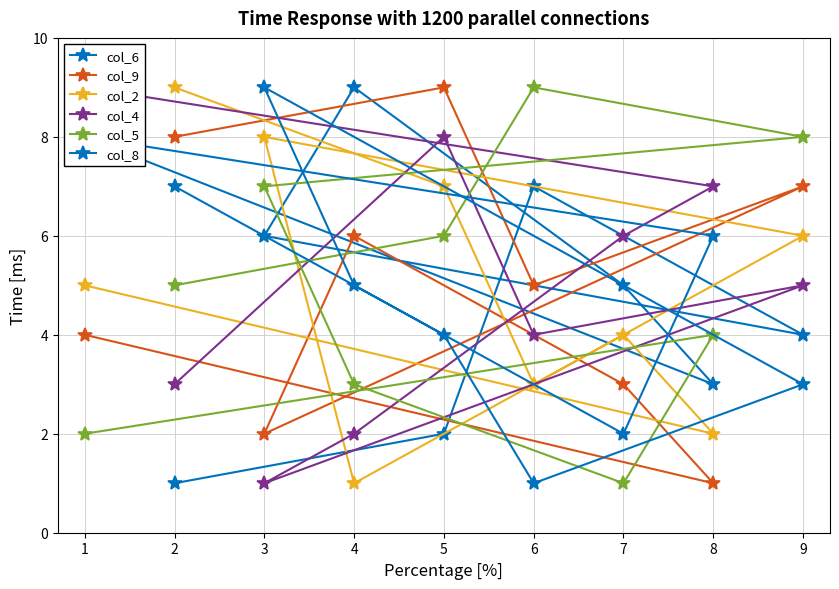

What value does the col_9 series have at 8?

1